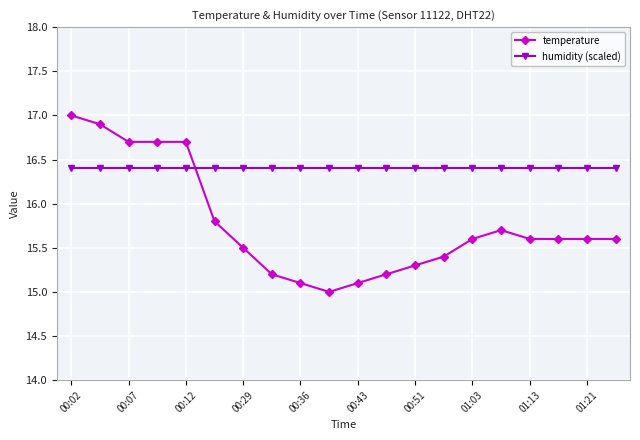

After their last crossing, which series has the higher values: temperature or humidity (scaled)?

humidity (scaled)